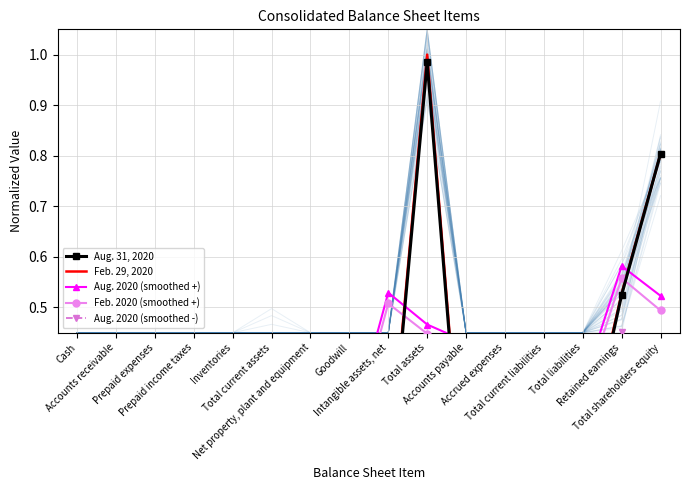

Is the value of Aug. 2020 (smoothed -) at Goodwill greater than the value of Aug. 2020 (smoothed +) at Goodwill?

No